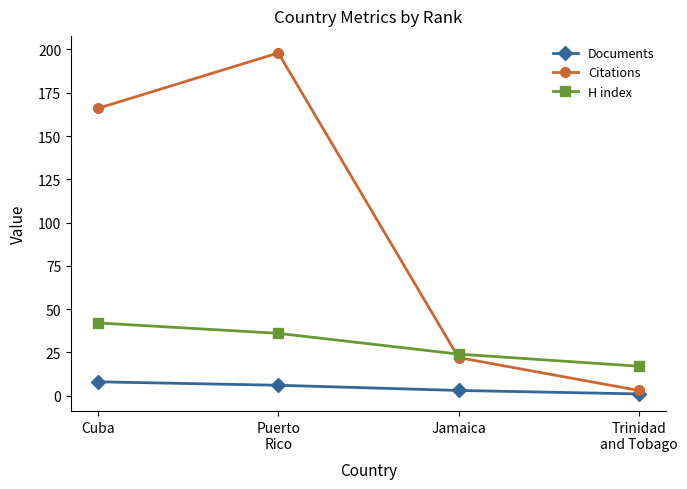

What is the sum of all H index values?

119